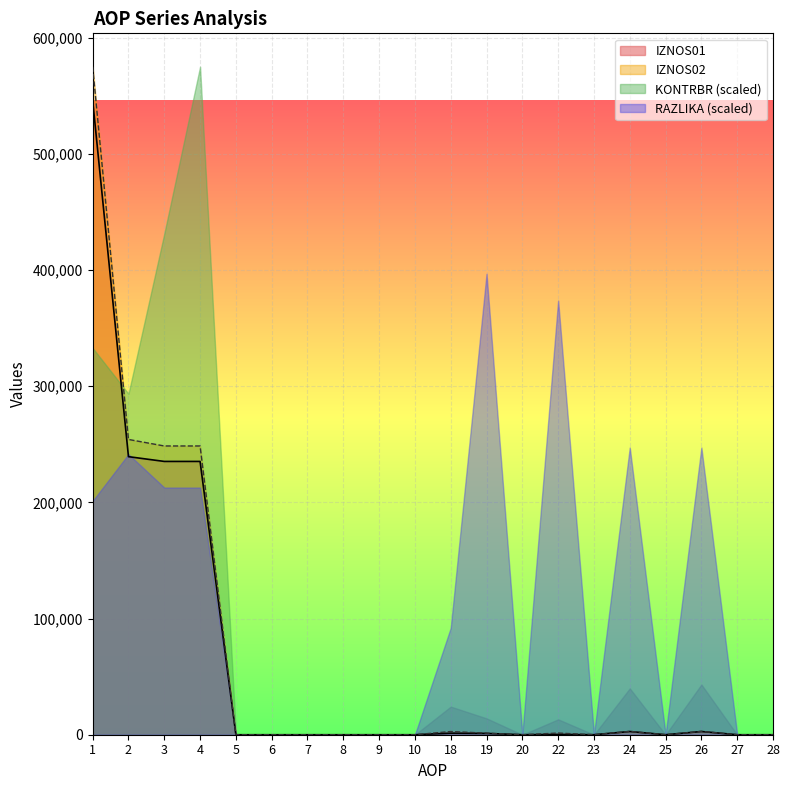

Is it true that IZNOS01 equals 312885.4 at 20?

False